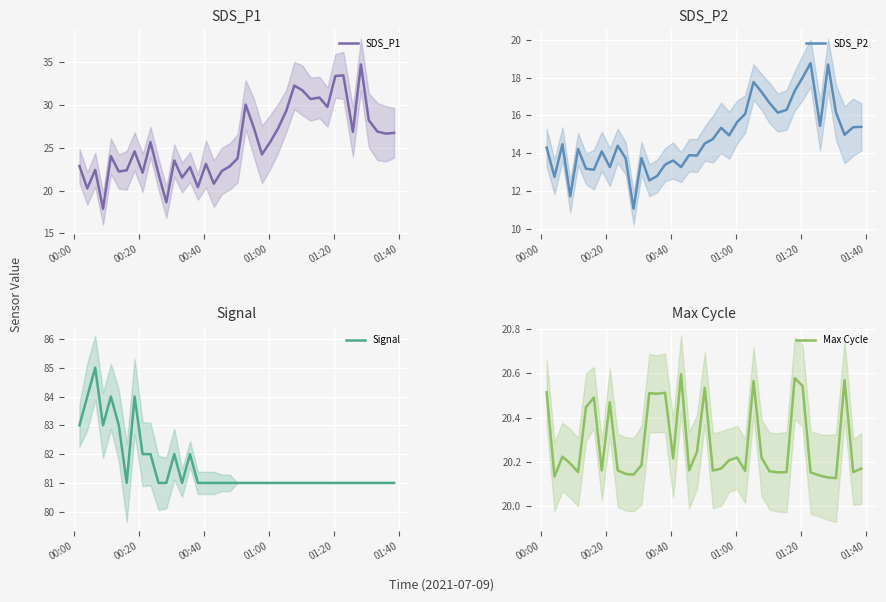

Count the Signal values in the range 81 to 82.

33